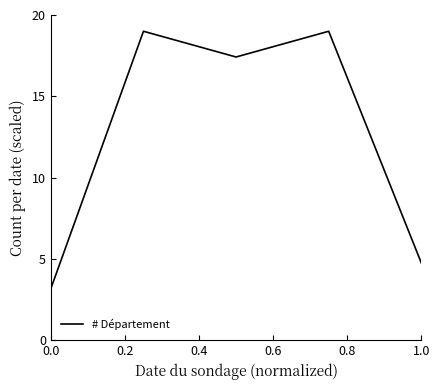

What is the difference between the maximum and minimum values?

15.8